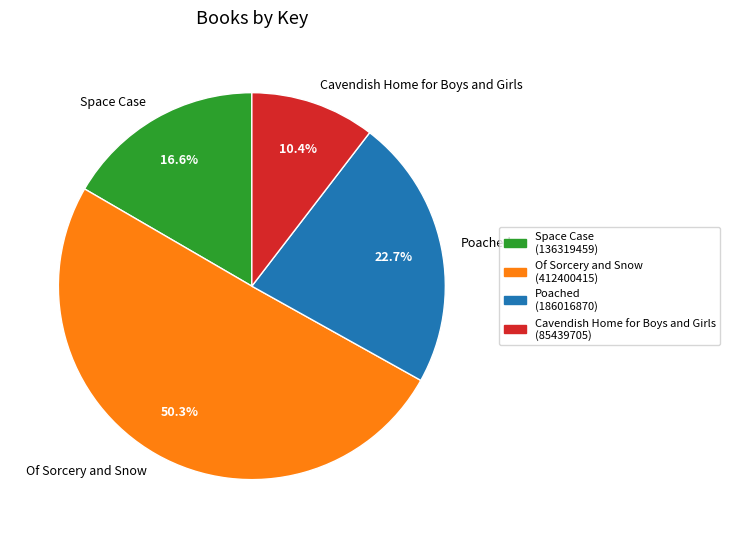

Does Of Sorcery and Snow represent more than half of the total?

Yes